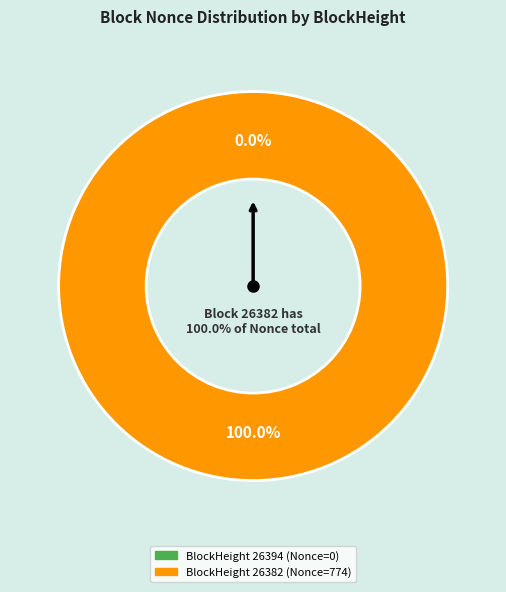

What portion of the pie excludes 26394?

100.0%